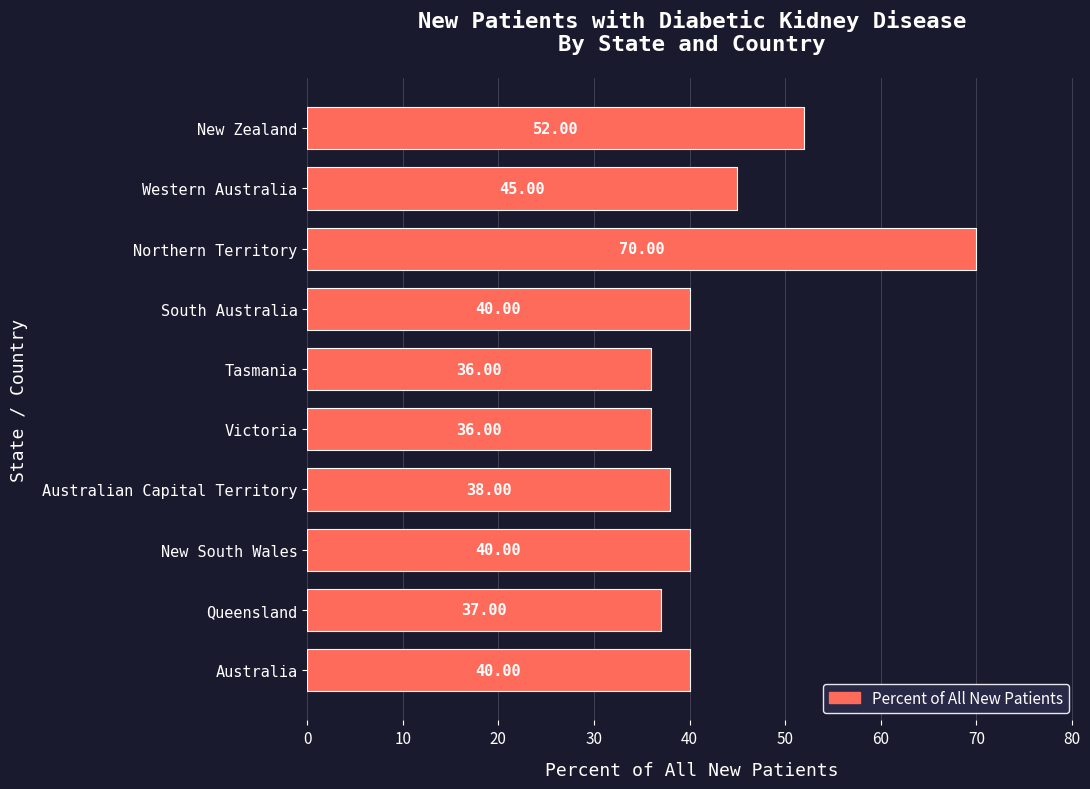

What is the average value?

43